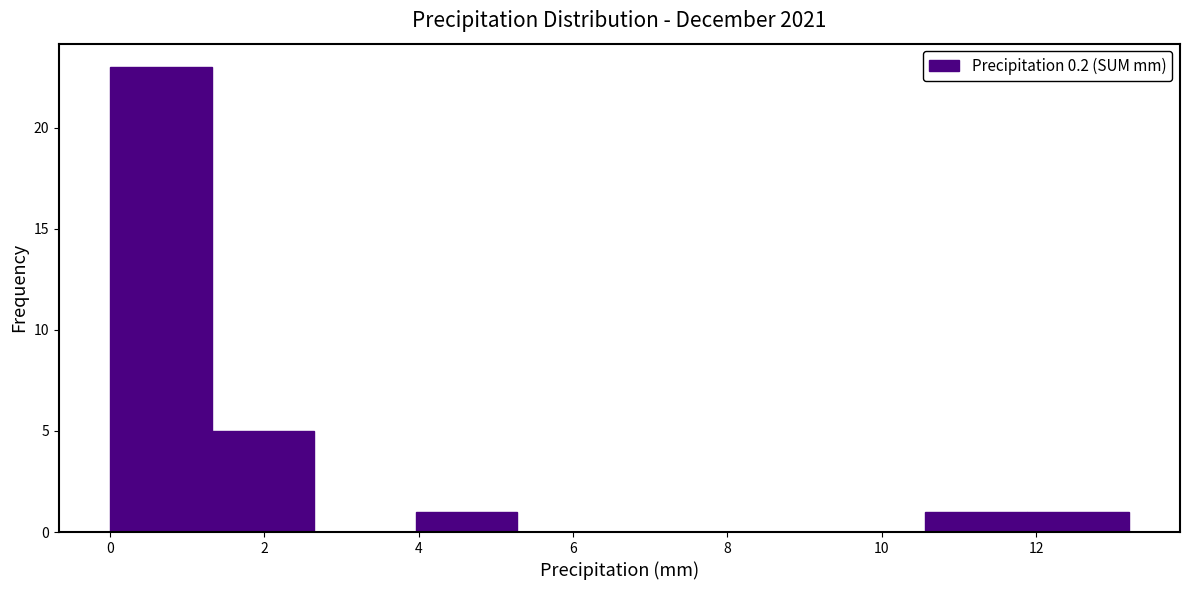

Which range on the x-axis has the tallest bar?

0.00 to 1.32